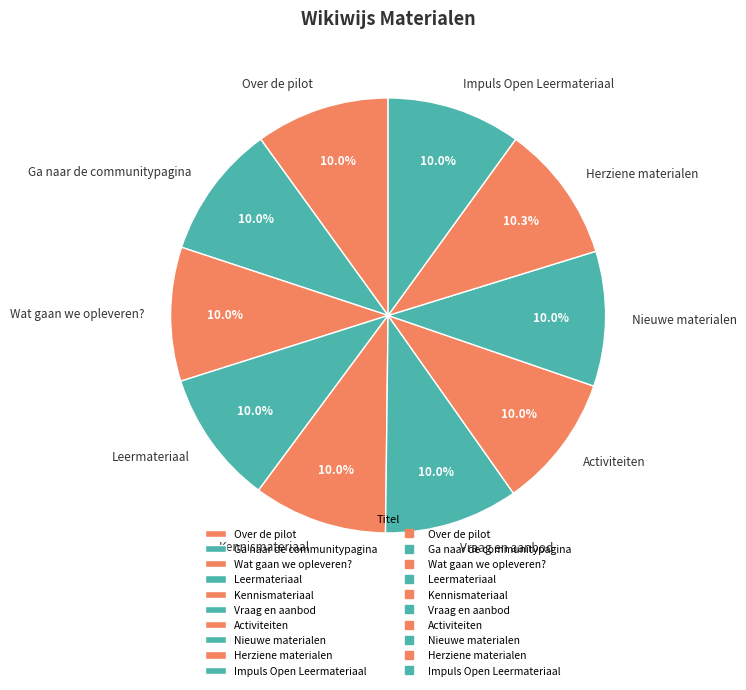

Is Impuls Open Leermateriaal the majority of the pie?

No